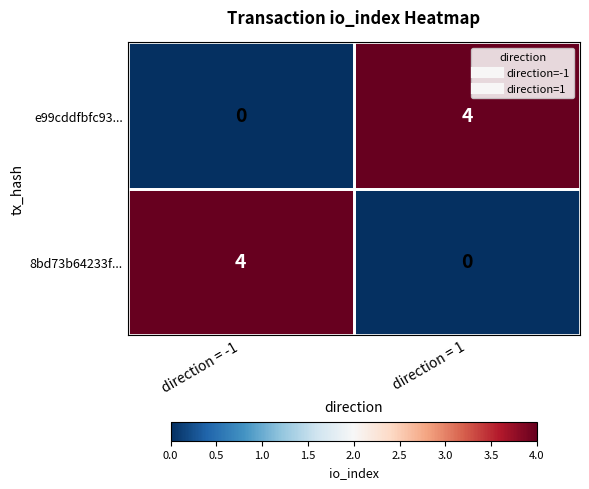

List the labels in order of e99cddfbfc93... value, largest first.

direction = 1, direction = -1